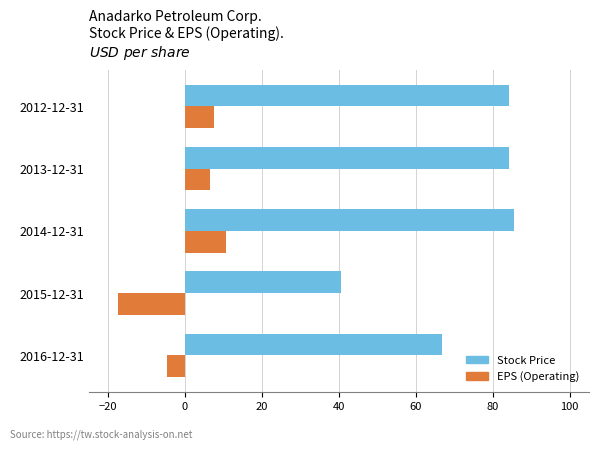

Rank the series at 2016-12-31 from lowest to highest value.

EPS (Operating), Stock Price